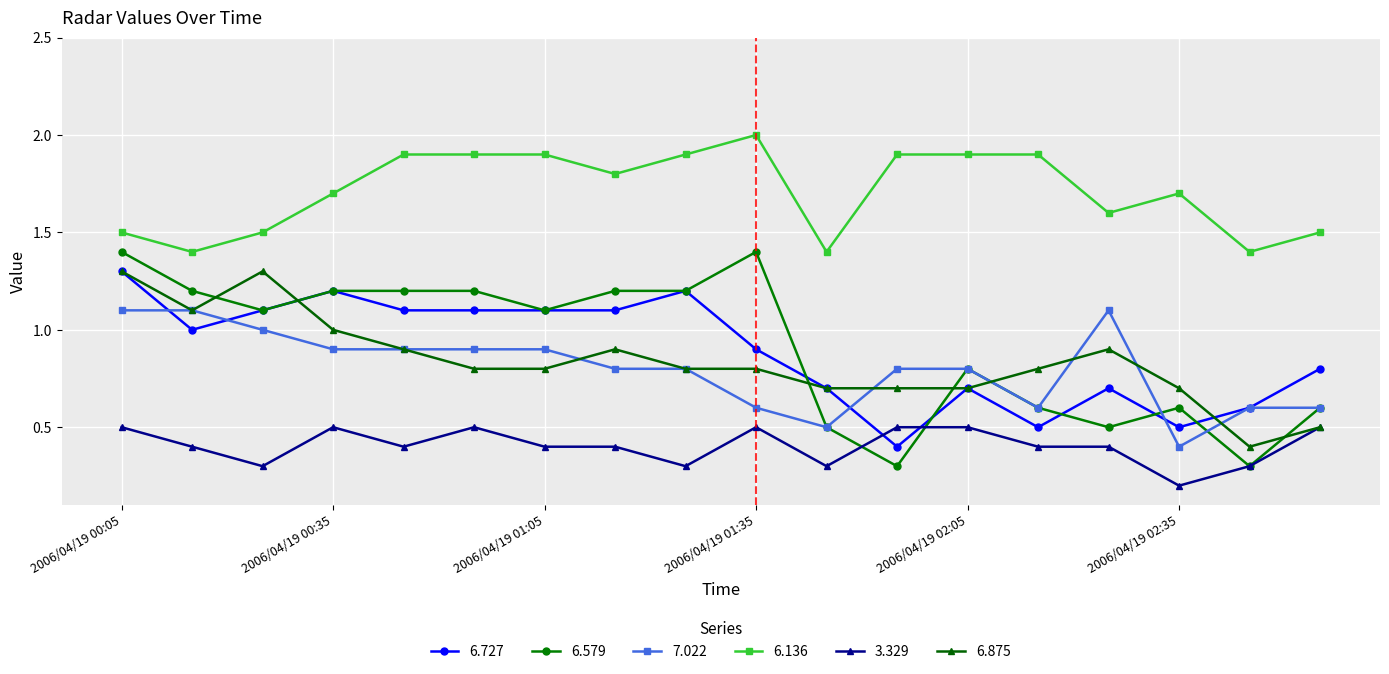

Which series has the largest total across all categories?

6.136